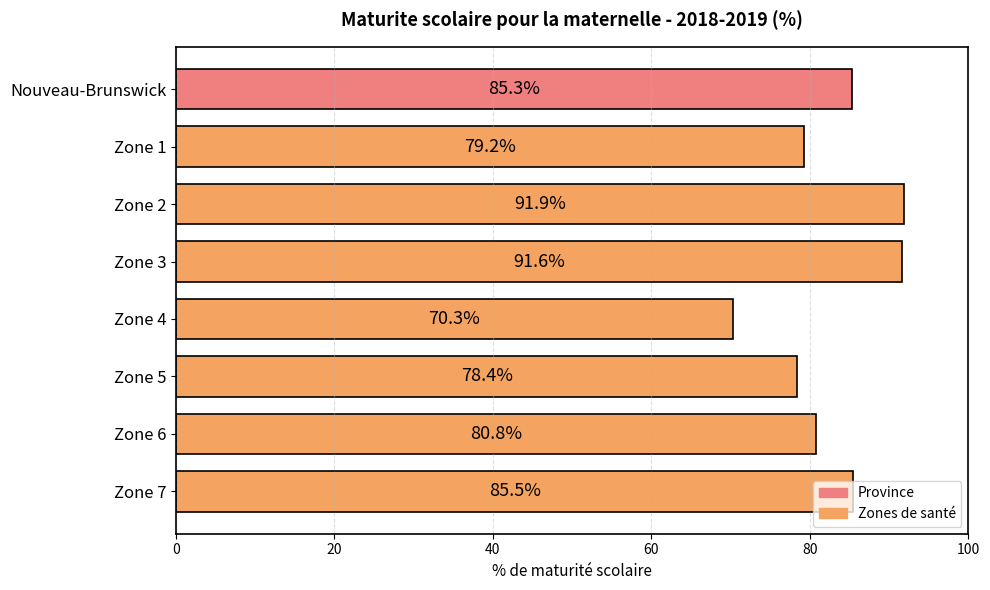

The chart shows a value of 44.9 at Zone 5. True or false?

False